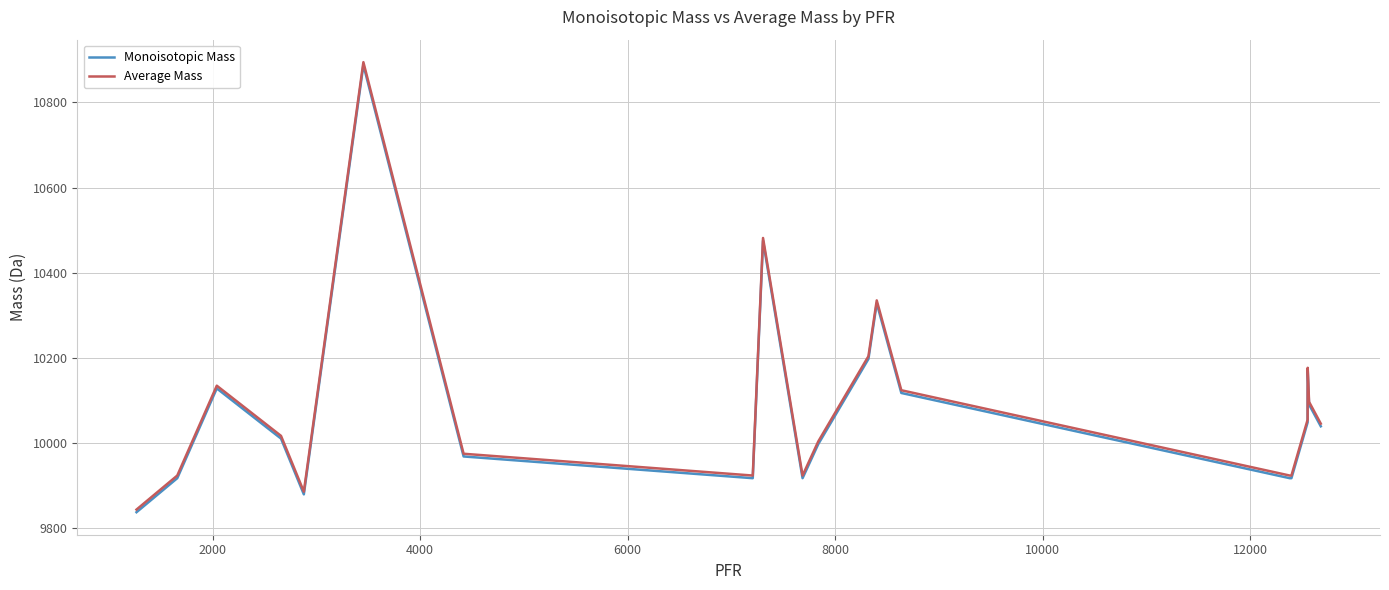

Is this an area chart (filled region under the line)?

No